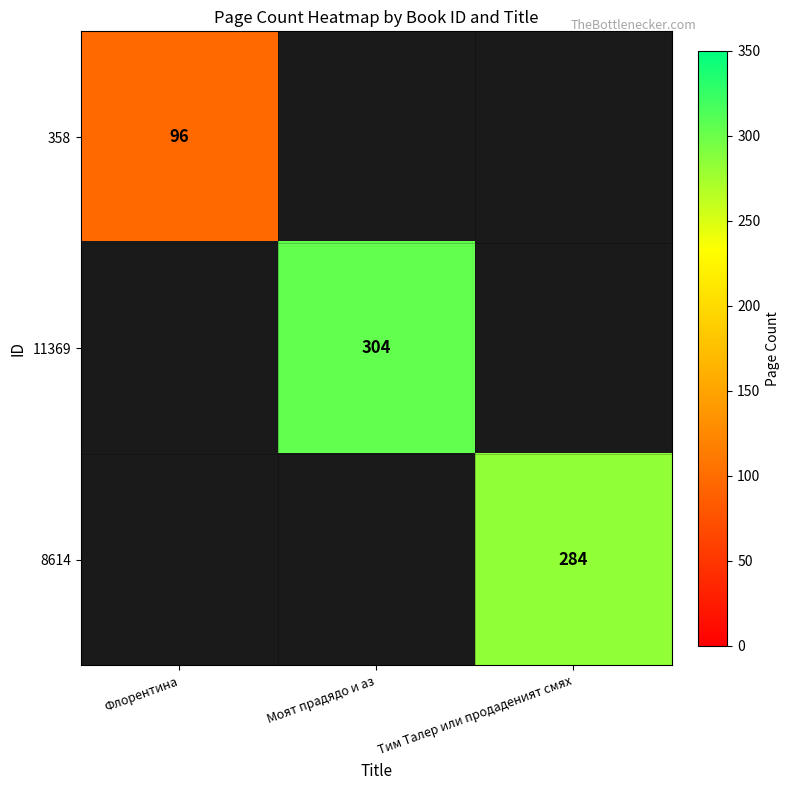

The value of 8614 at Тим Талер или продаденият смях is 173. True or false?

False